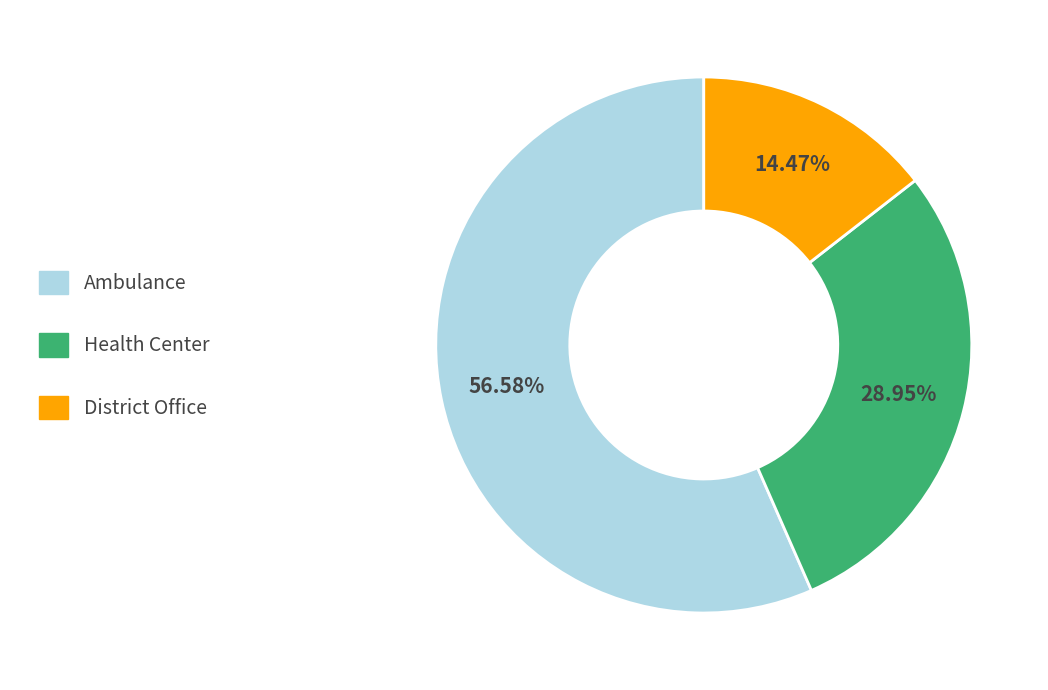

Is it true that Health Center is 38% of the pie?

False